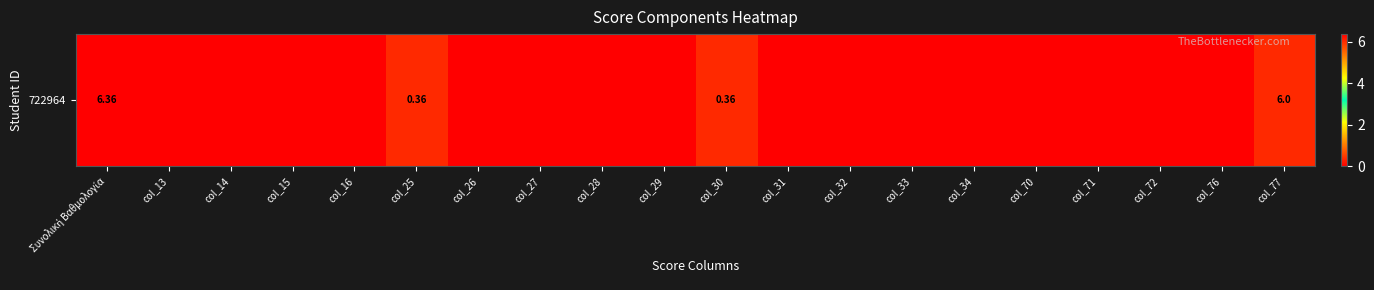

How many categories are shown in the chart?

20